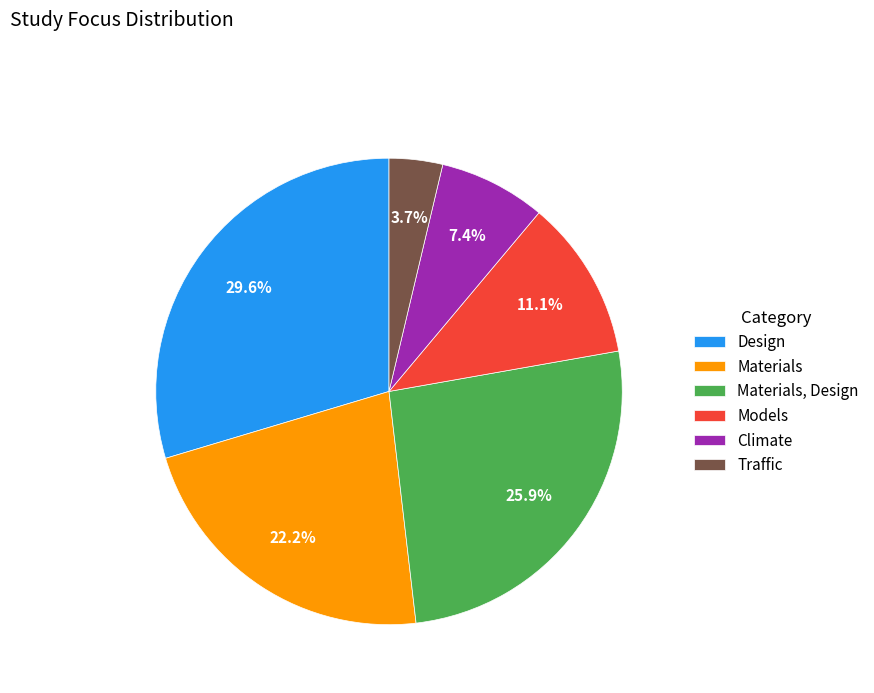

What is the smallest slice in the pie chart?

Traffic